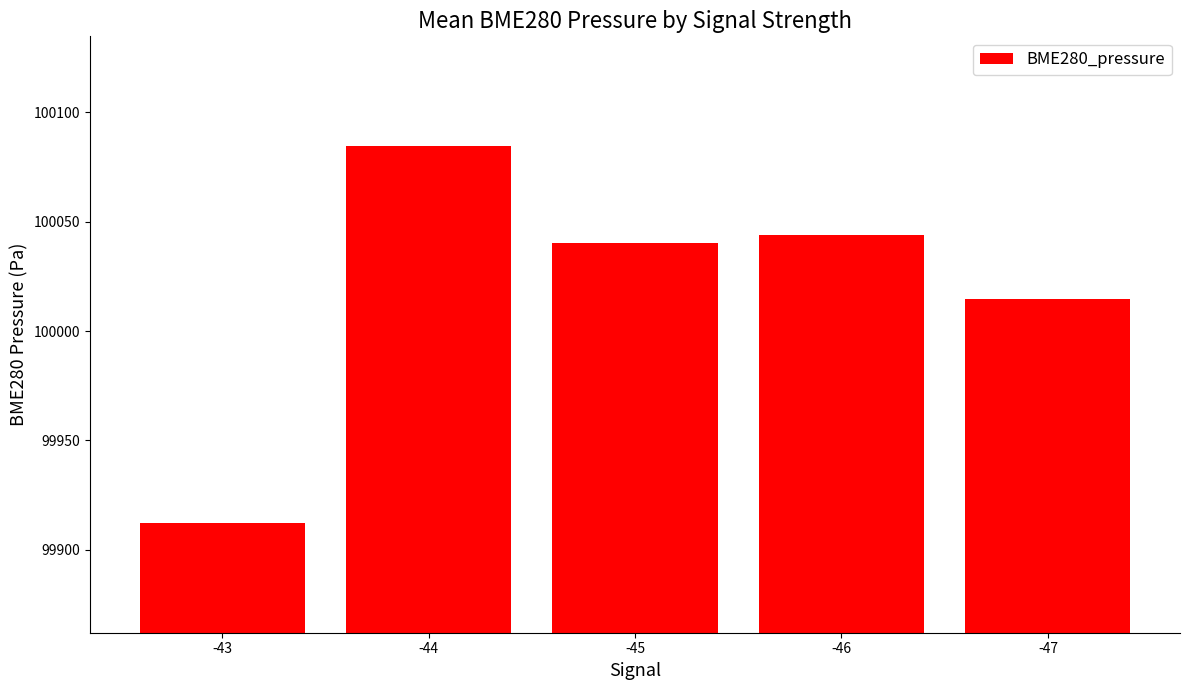

What is the minimum value shown in the chart?

99912.0